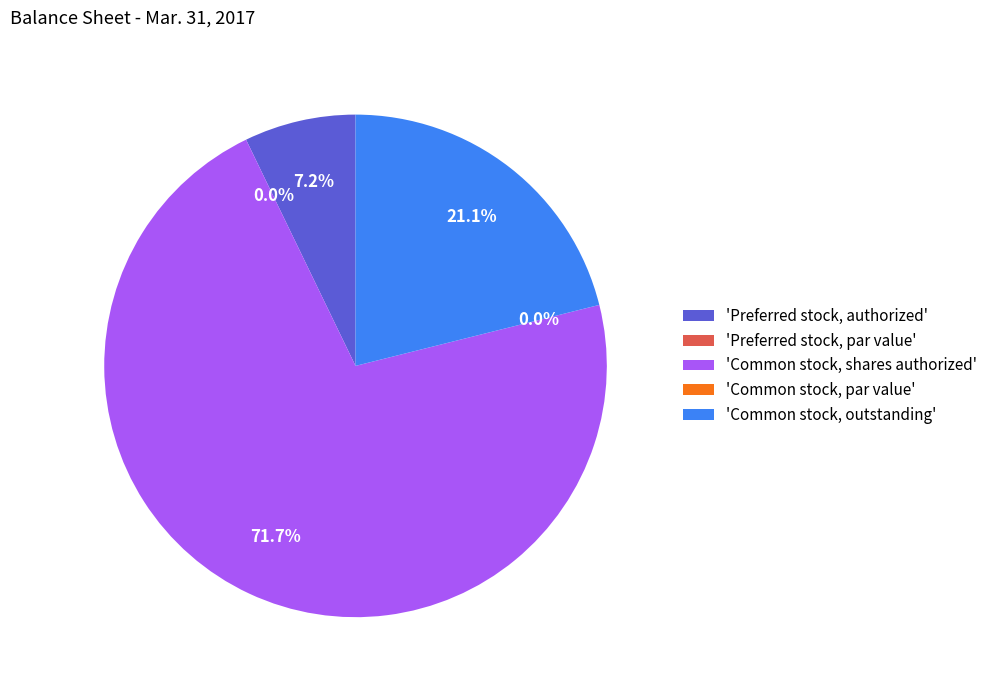

To the nearest percent, what is the difference between the largest and smallest slice percentages?

72%